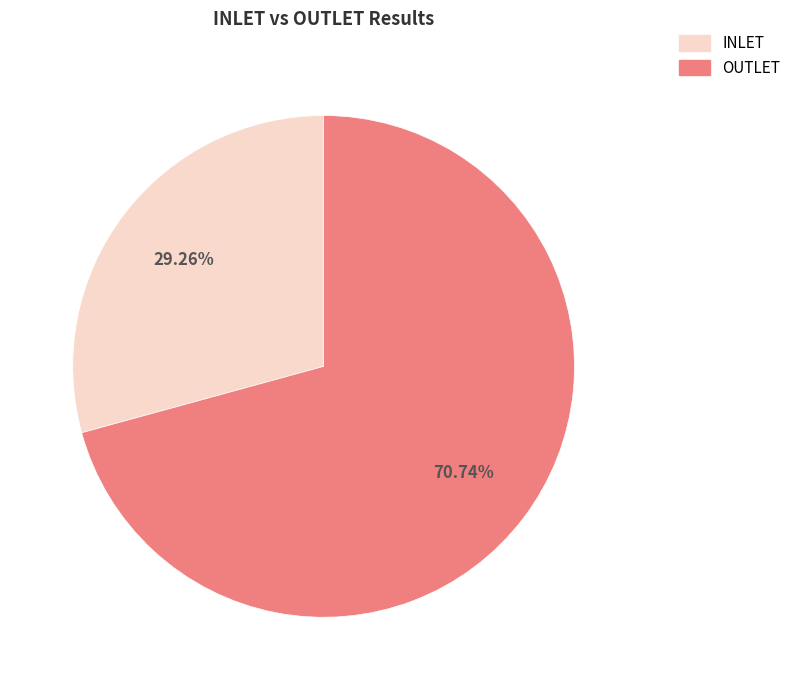

Is there any slice that represents more than half of the pie?

Yes